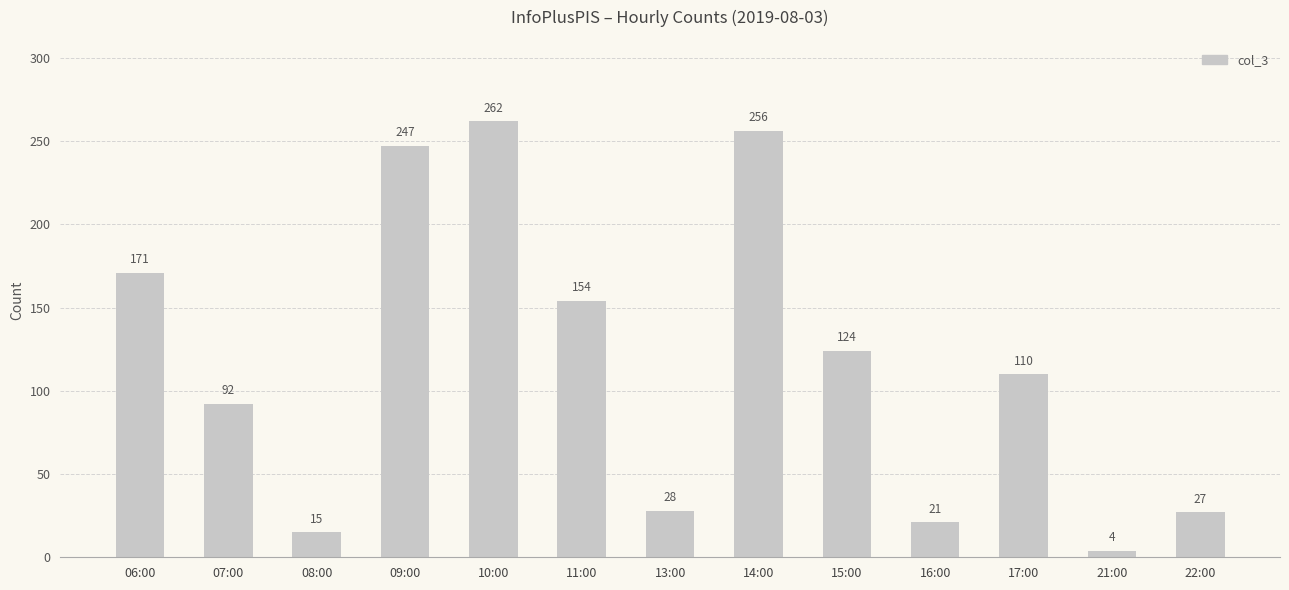

Does the chart contain any negative values?

No